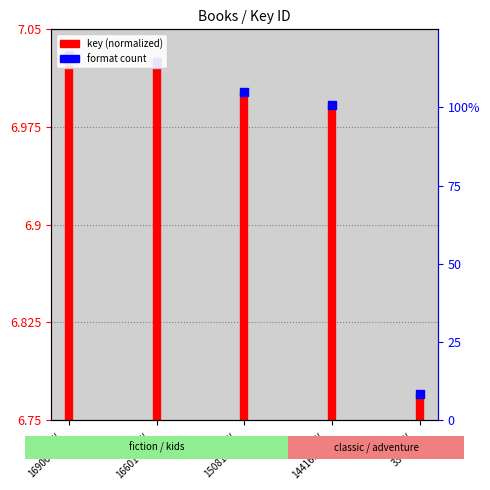

What value does the data have at Key 169068737?

7.0